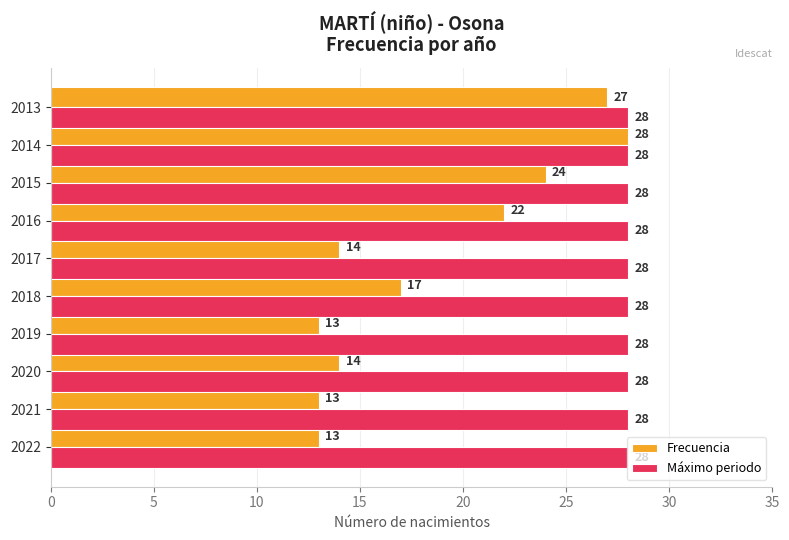

Which series has the widest spread of values?

Frecuencia